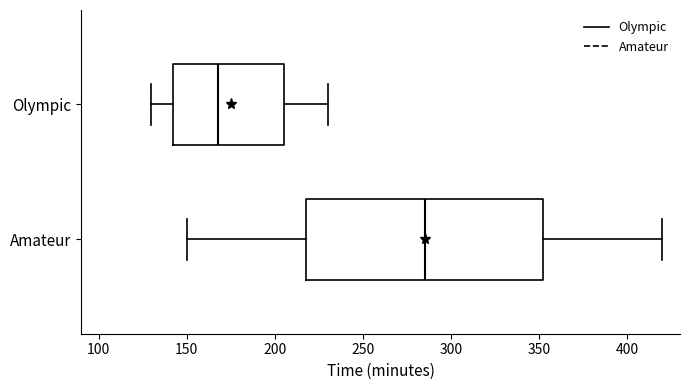

Reading bottom to top, transcribe this box plot: for each box, give where its median line is, the range the box spans, and where its two whiskers end, as read against the x-axis. The values are not printed on the chart, so give them approximately, as read against the axis.

Amateur: median 285, box 220 to 355, whiskers 150 to 420
Olympic: median 170, box 145 to 205, whiskers 130 to 230